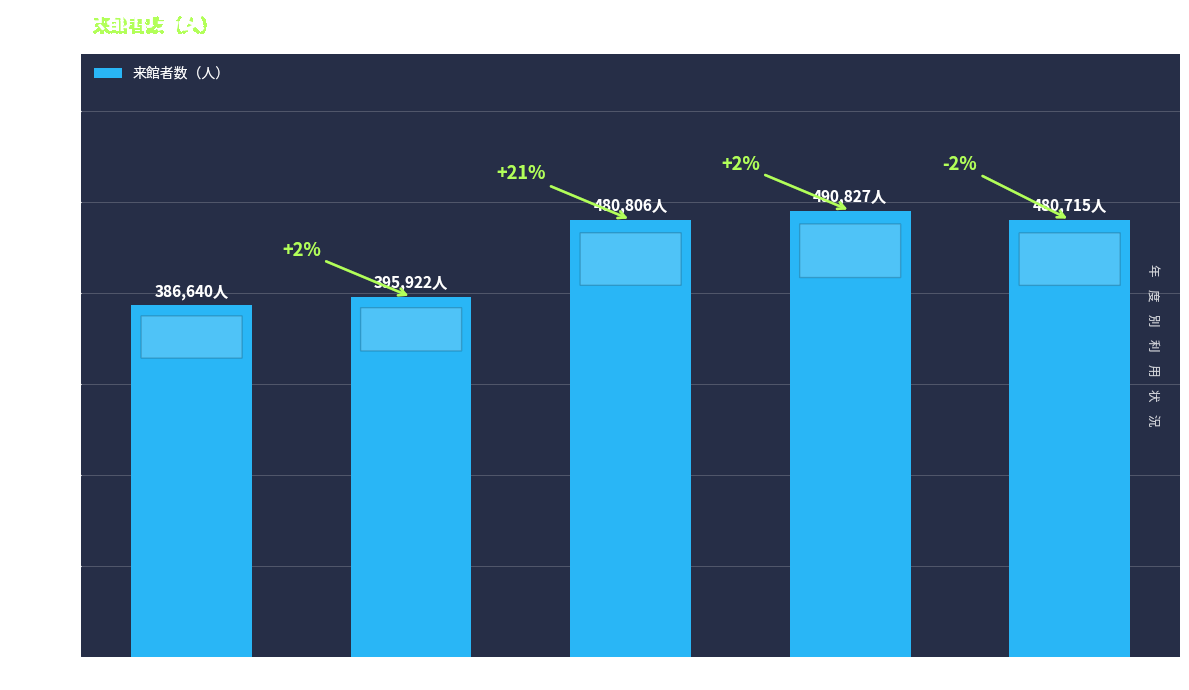

Does the chart contain any negative values?

No